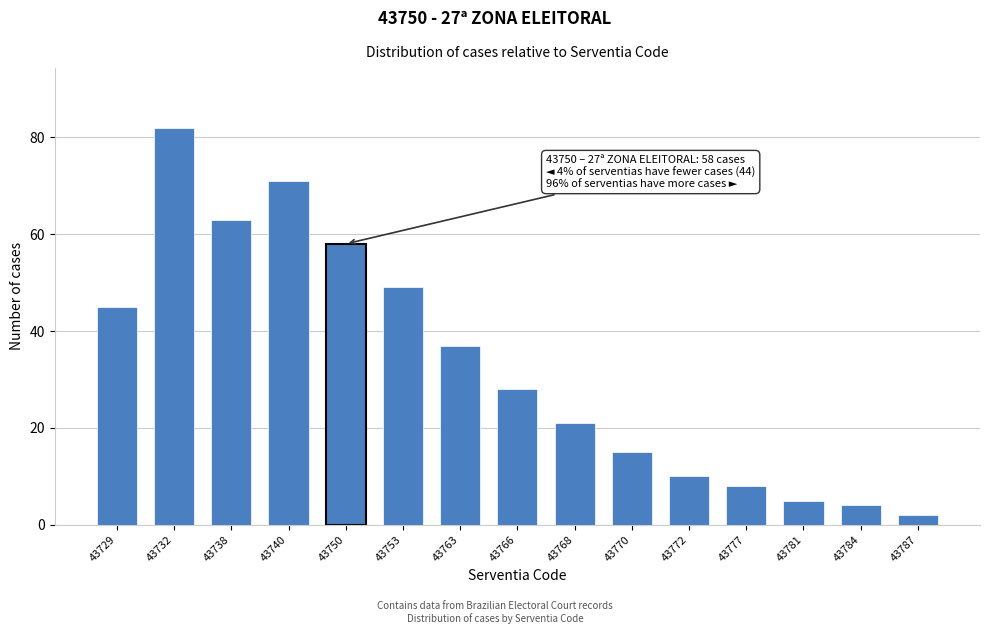

Reading right to left, list all the values displayed in this chart.

43787=2	43784=4	43781=5	43777=8	43772=10	43770=15	43768=21	43766=28	43763=37	43753=49	43750=58	43740=71	43738=63	43732=82	43729=45